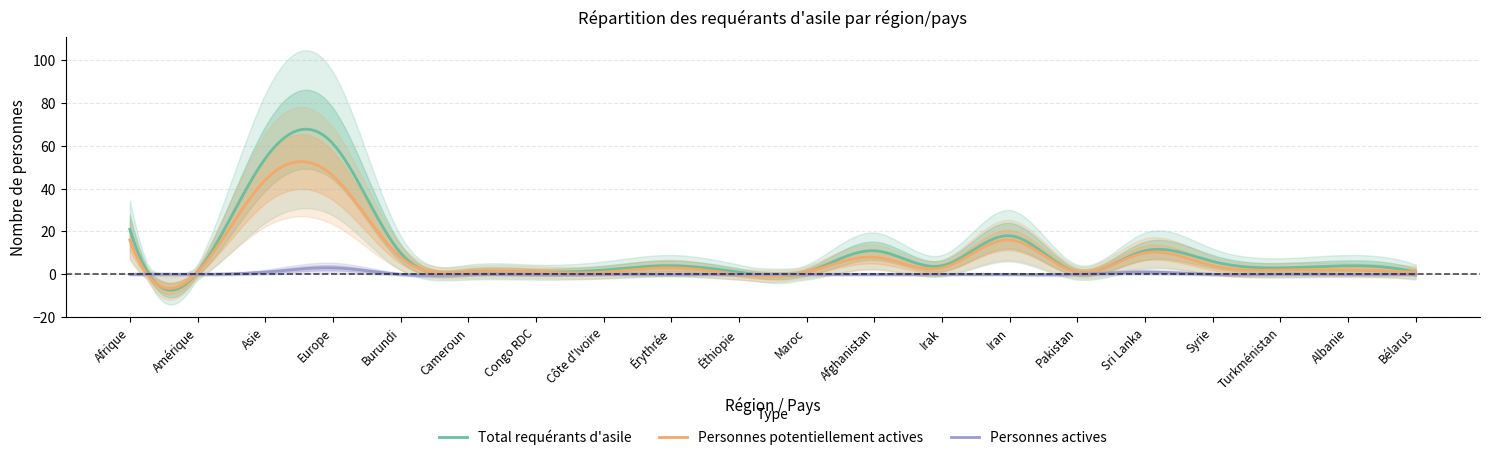

Reading left to right, extract all data points from this chart.

Total requérants d'asile: 21	1	54	61	10	1	1	2	4	1	1	11	4	18	1	11	6	3	4	1
Personnes potentiellement actives: 16	1	44	46	8	1	1	1	3	0	1	8	3	16	1	10	4	2	2	1
Personnes actives: 0	0	1	3	0	0	0	0	0	0	0	0	0	0	0	1	0	0	0	0